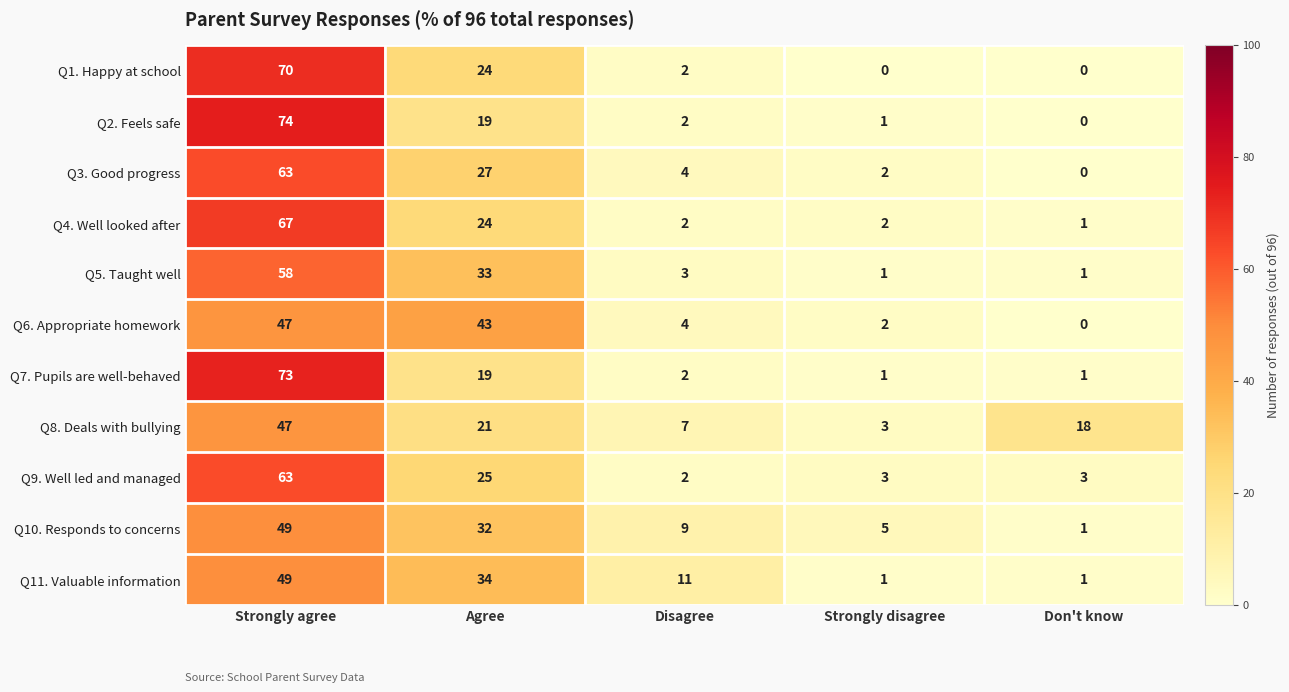

At which label is Q7. Pupils are well-behaved closest to 37?

Agree